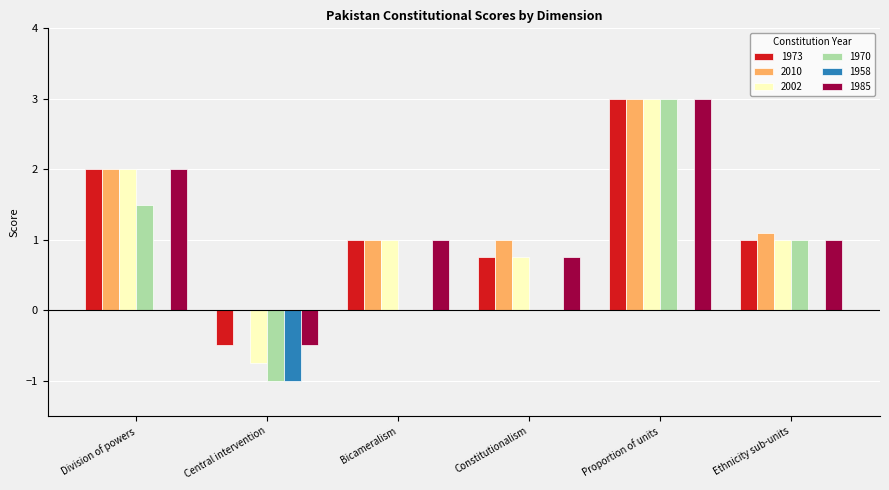

What are all the series names shown in the legend?

1973, 2010, 2002, 1970, 1958, 1985